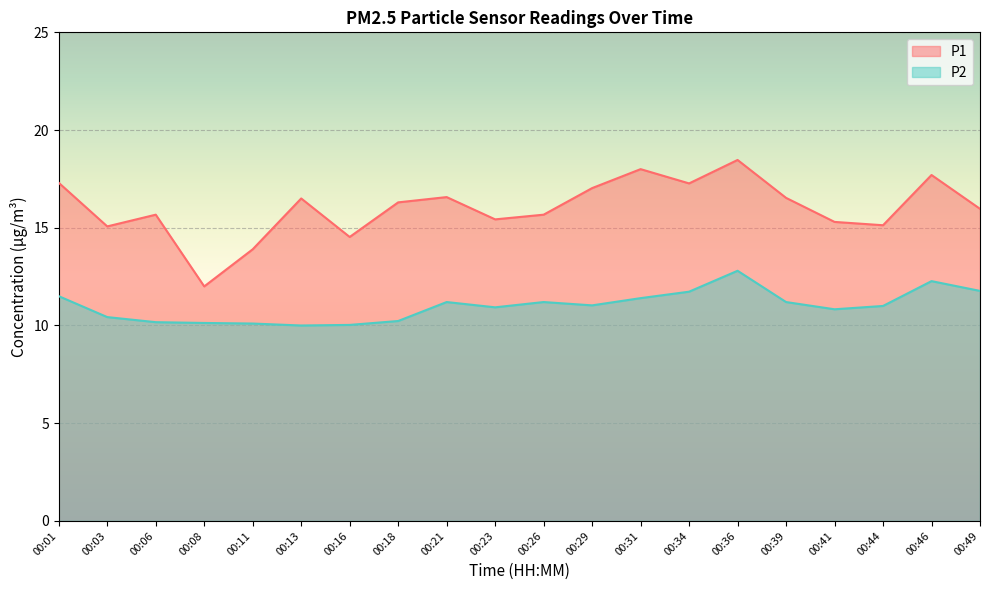

What is the difference between the highest and lowest values at 00:18?

6.1